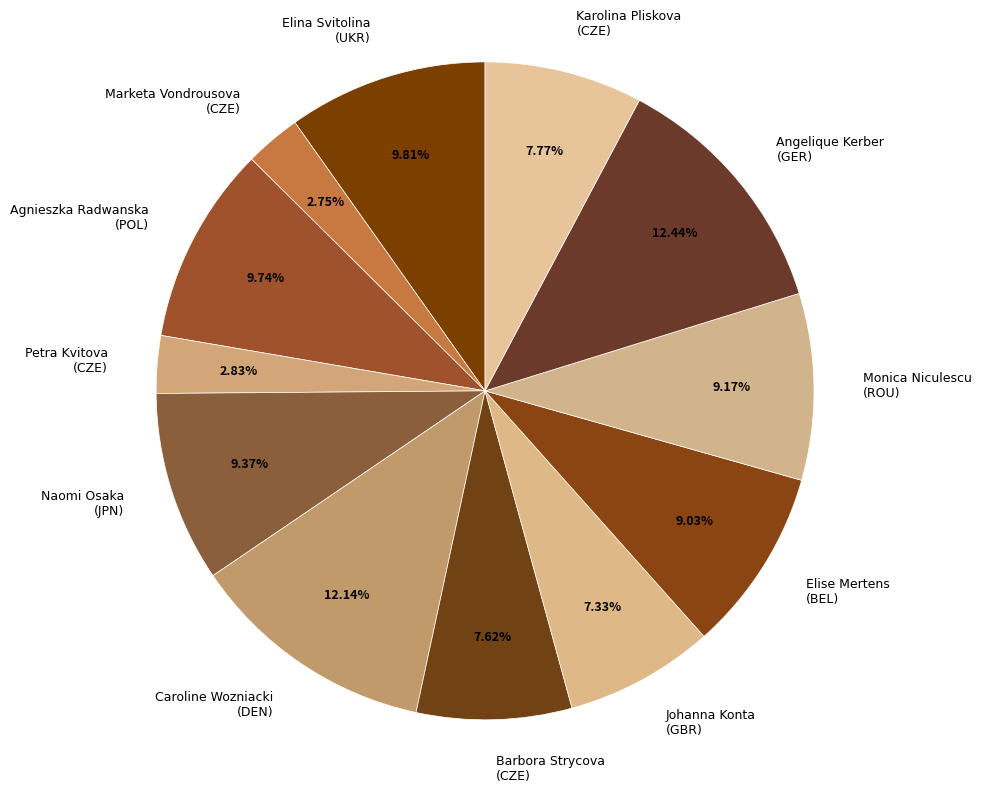

Does any single category account for the majority?

No